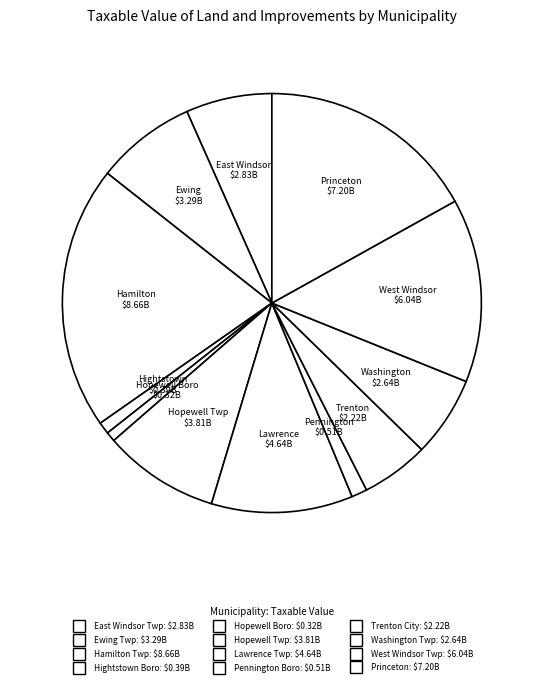

What percentage is the Ewing Twp slice, to the nearest percent?

8%